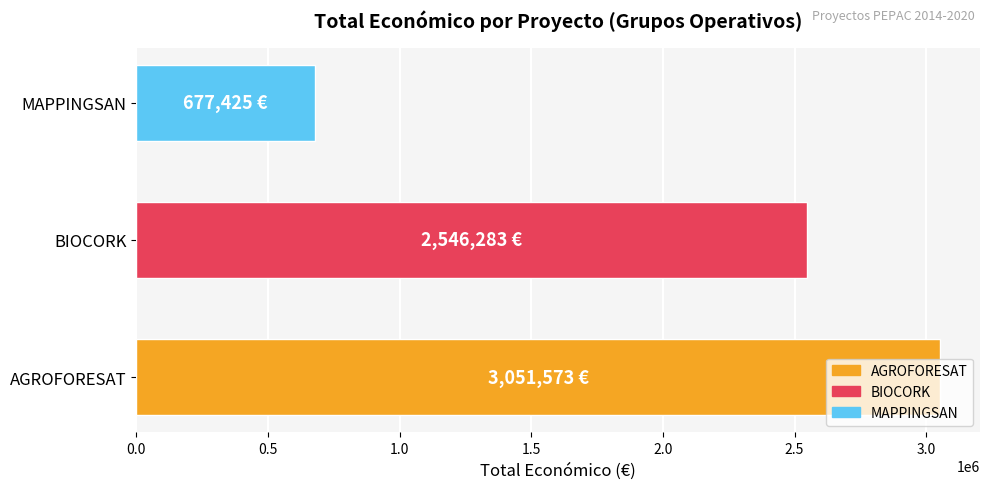

Approximately how many times larger is the value at BIOCORK compared to AGROFORESAT?

0.8